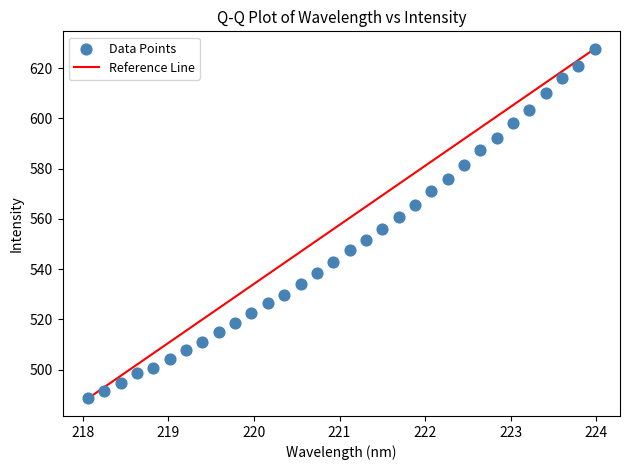

What is the range of Y values (max minus min)?

139.2